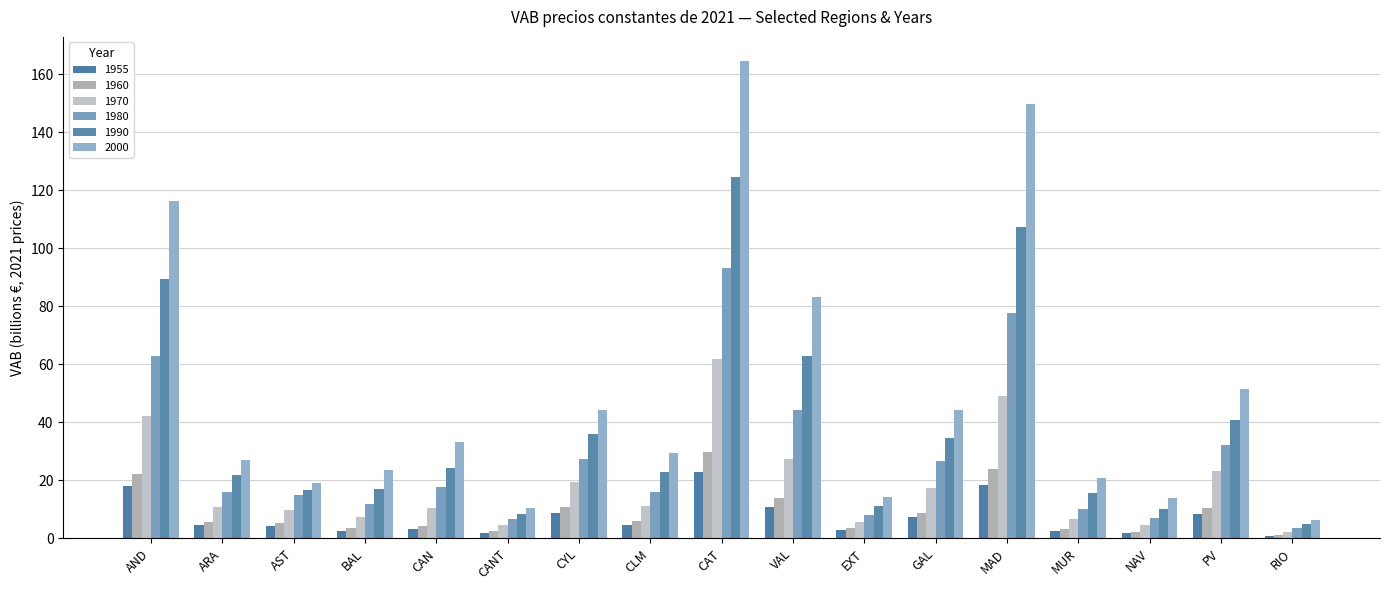

List the series in order of their peak value, lowest first.

1955, 1960, 1970, 1980, 1990, 2000